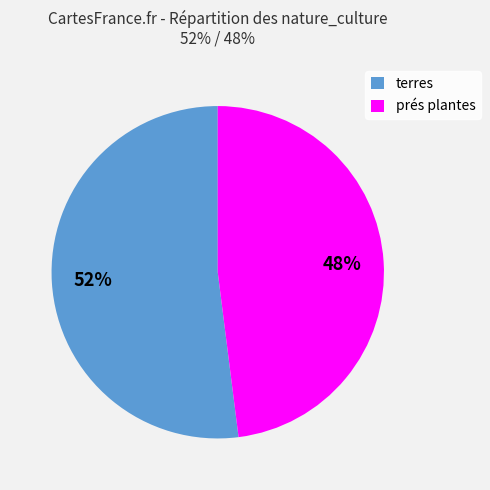

How many slices are in this pie chart?

2